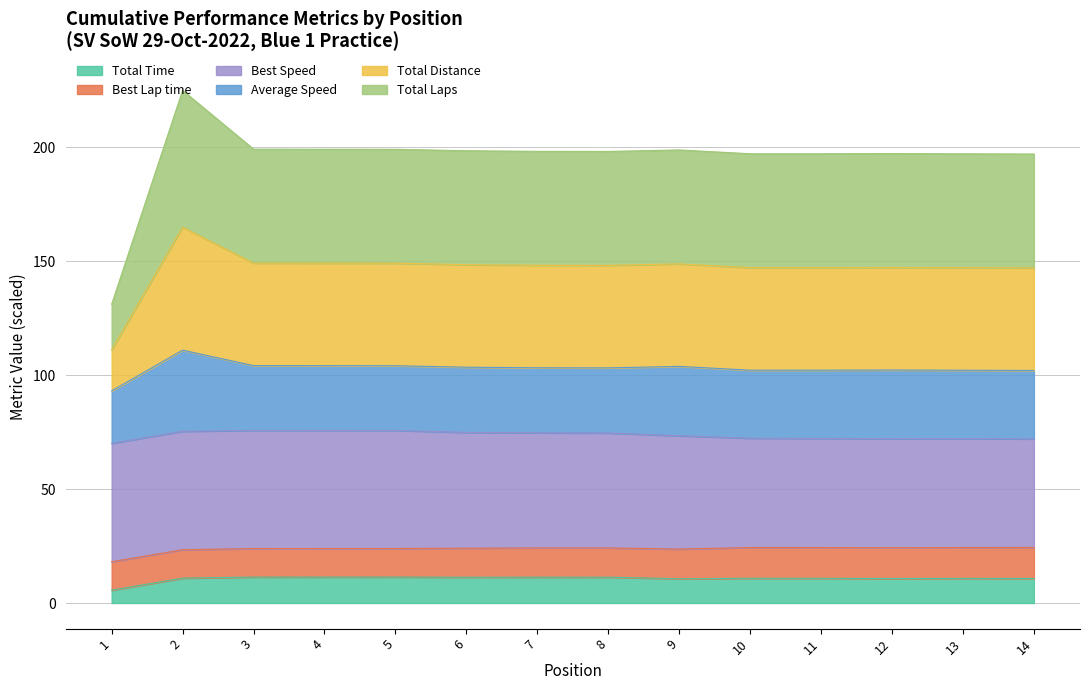

What is the lowest value of the Total Time series?

5.6